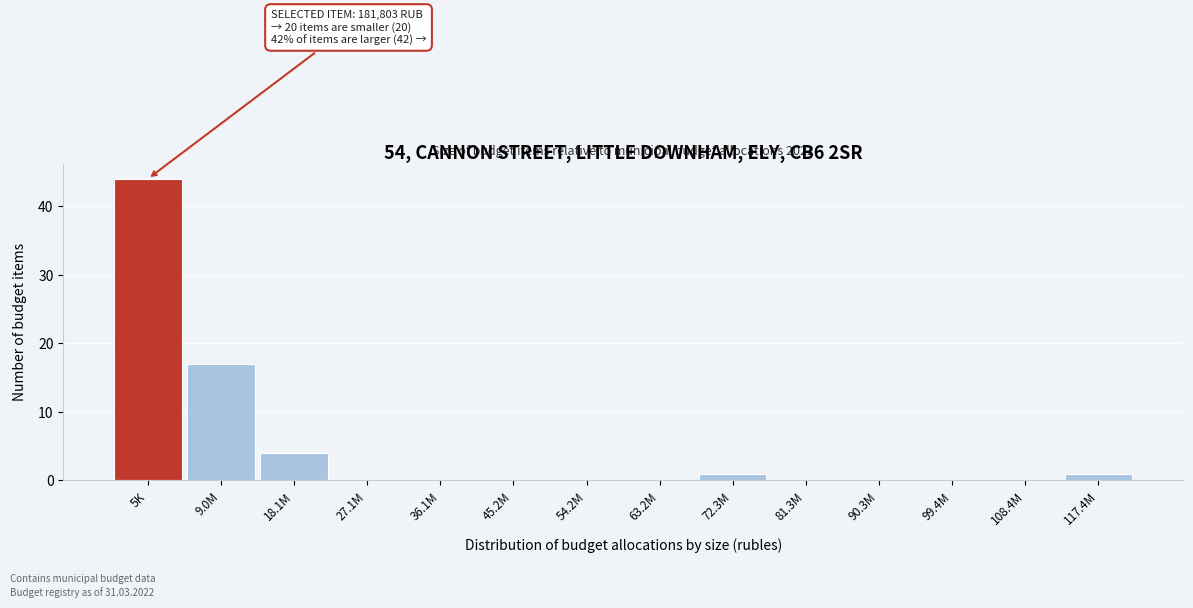

Reading left to right, what are all the values shown in this chart?

5K=44	9.0M=17	18.1M=4	27.1M=0	36.1M=0	45.2M=0	54.2M=0	63.2M=0	72.3M=1	81.3M=0	90.3M=0	99.4M=0	108.4M=0	117.4M=1